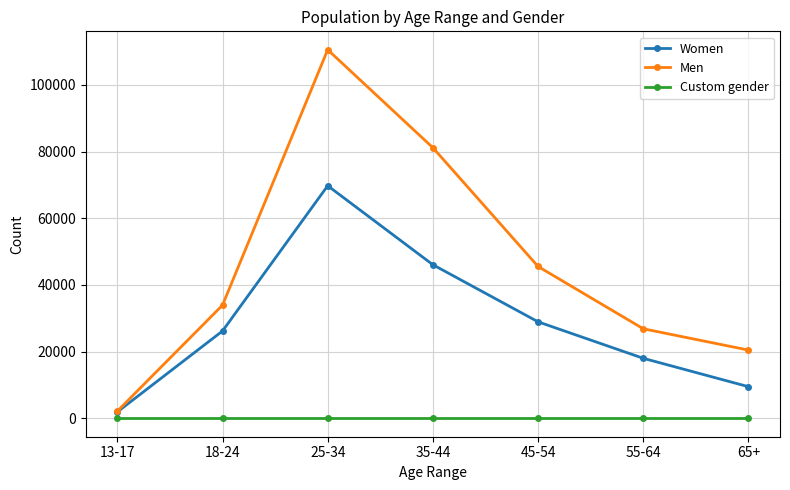

Which category has the lowest value in the Men series?

13-17